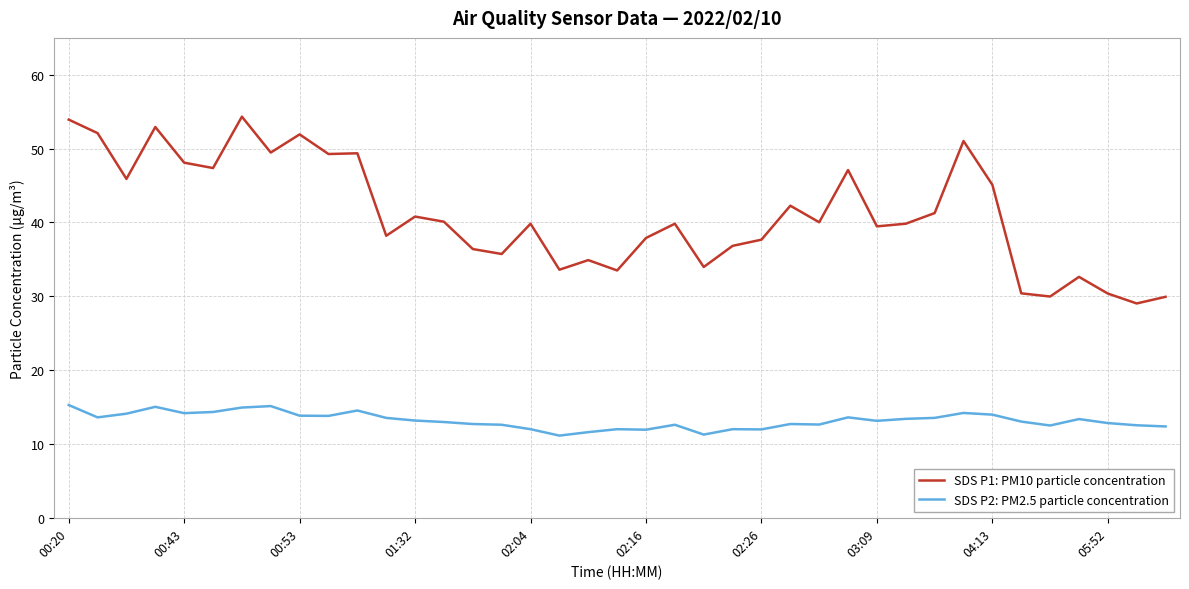

Rank the series by their average value, from highest to lowest.

SDS P1: PM10 particle concentration, SDS P2: PM2.5 particle concentration